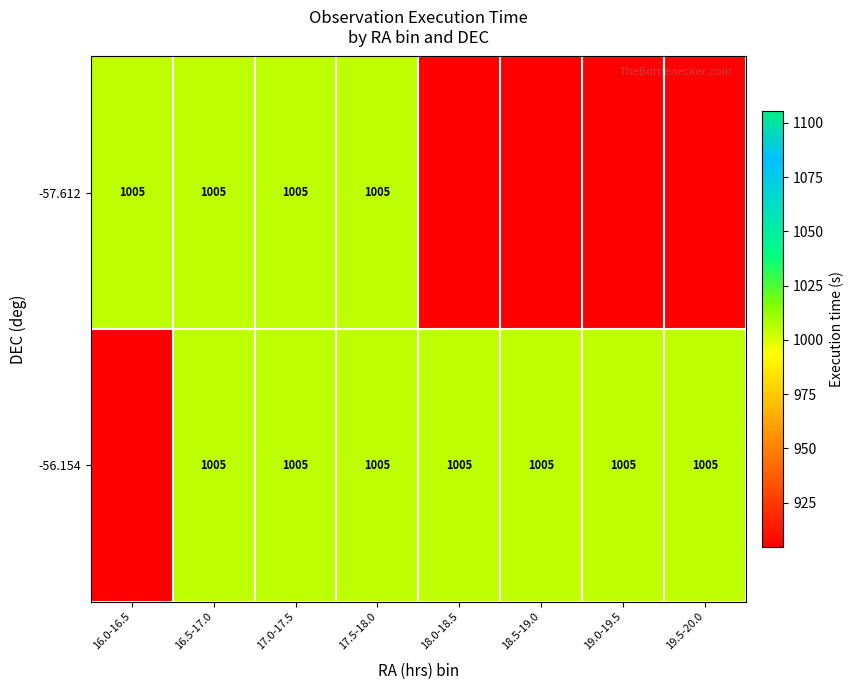

At how many categories does at least one series exceed 980?

8